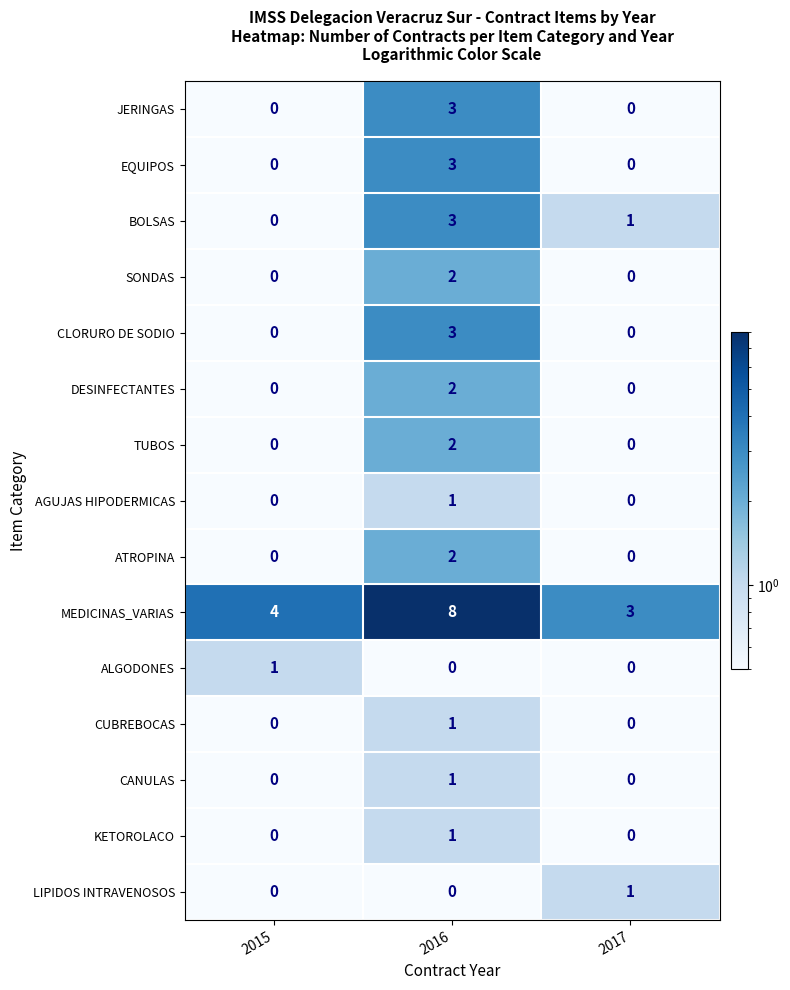

At how many categories does at least one series exceed 1?

3